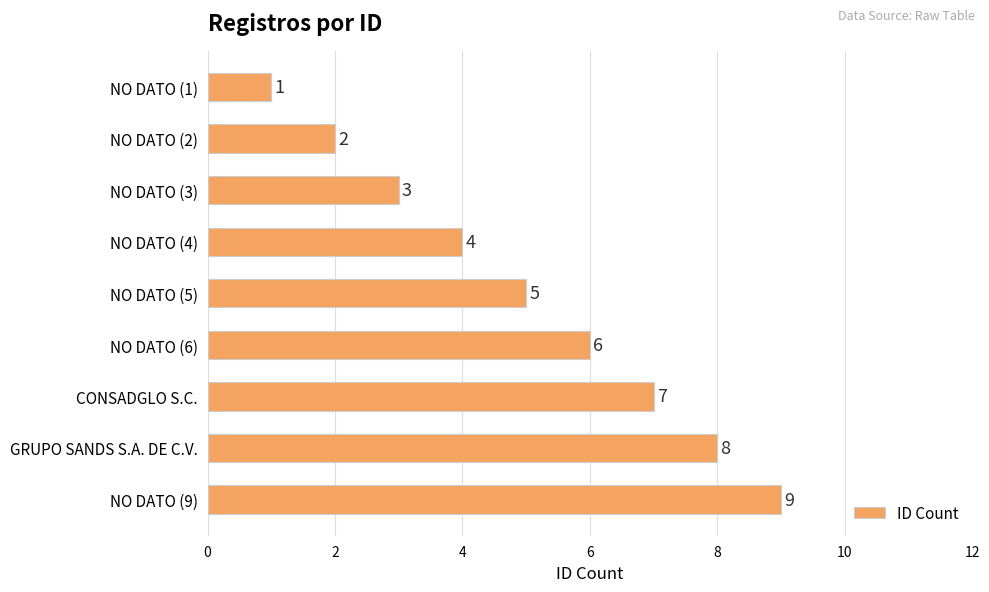

Count the values in the range 3 to 7.

5